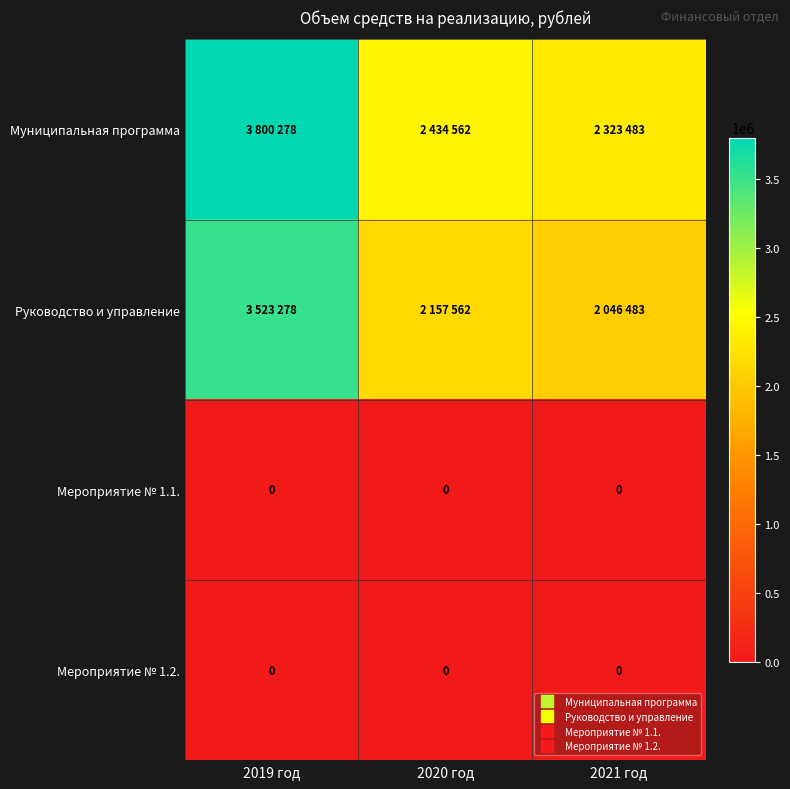

What is the lowest value of the Руководство и управление series?

2046483